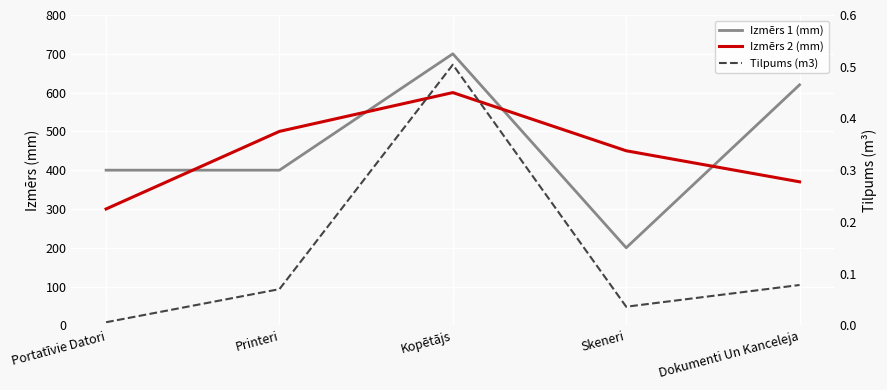

The Izmērs 2 (mm) series shows 173.8 at Printeri. True or false?

False